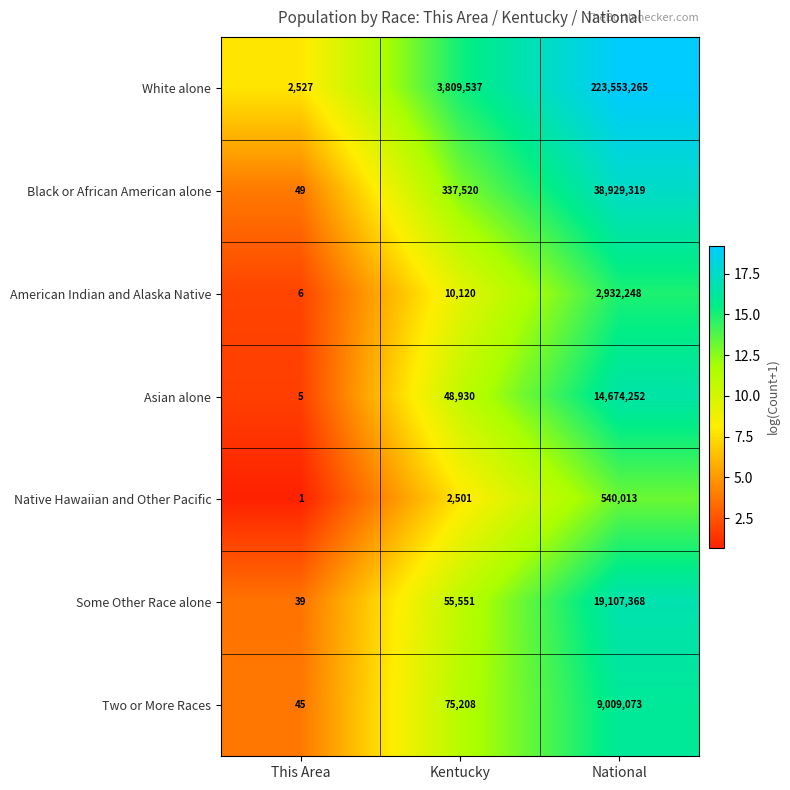

Which category has the lowest value across all series?

This Area